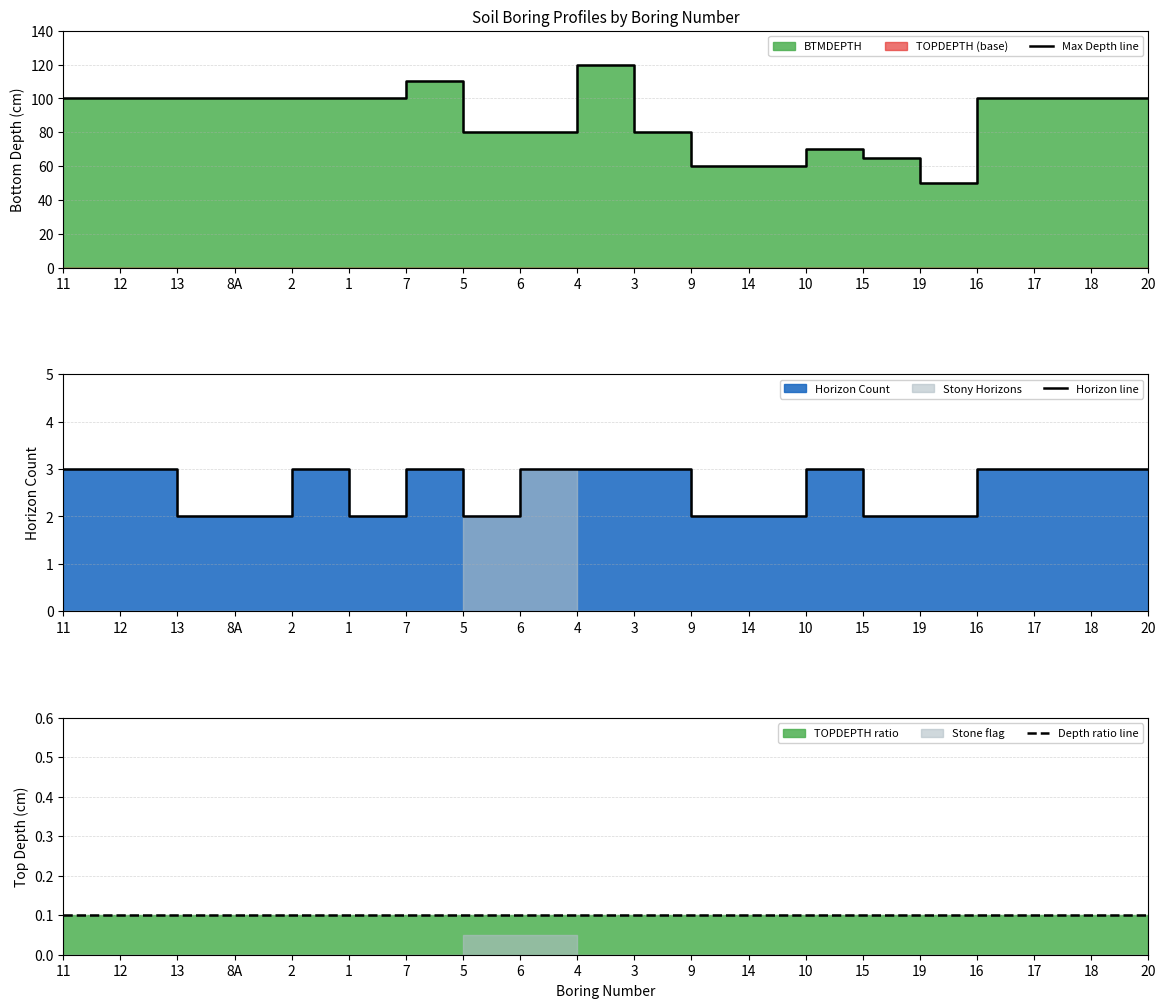

True or false: Depth ratio line and Horizon line intersect in this chart.

False